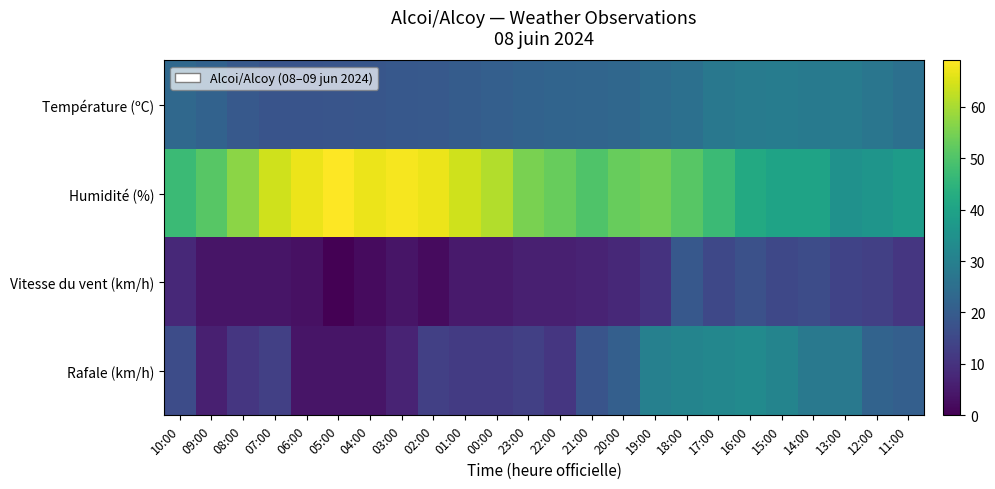

What is the maximum value shown in the chart?

69.0